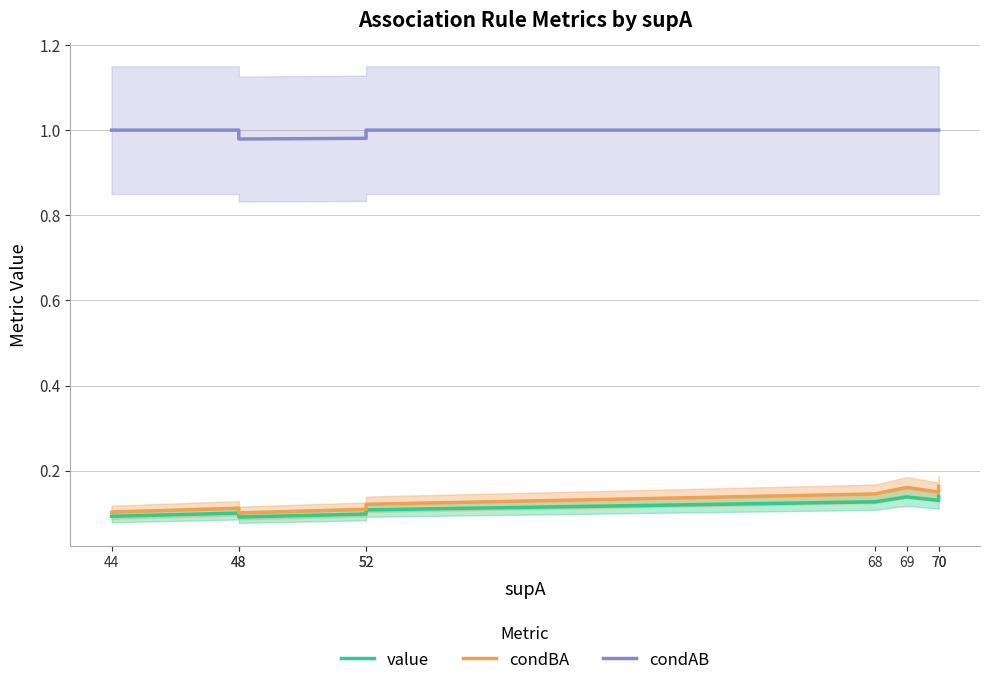

Between 68 and 48, which is larger?

68